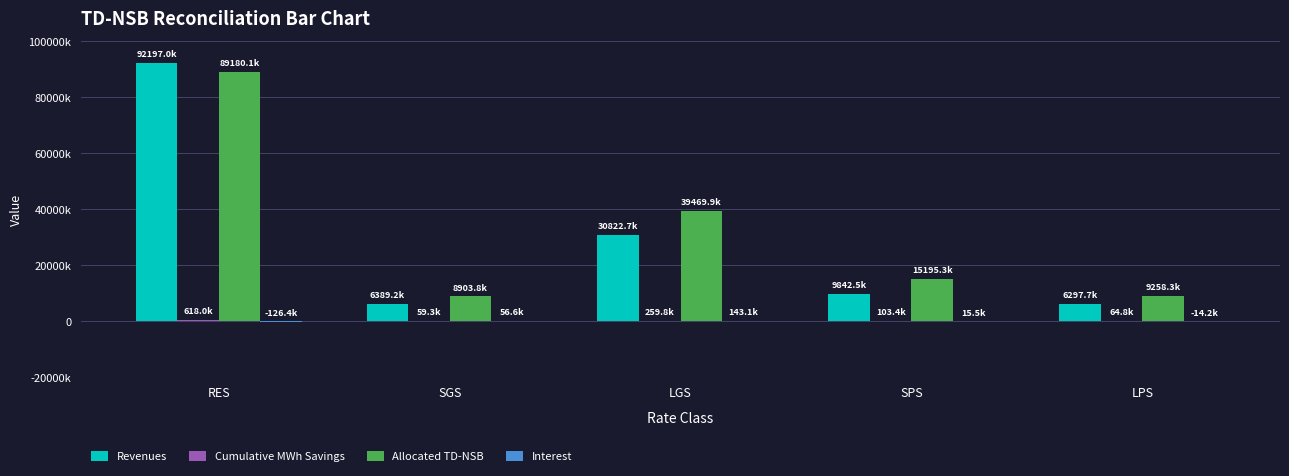

What is the sum of all Cumulative MWh Savings values?

1105283.0